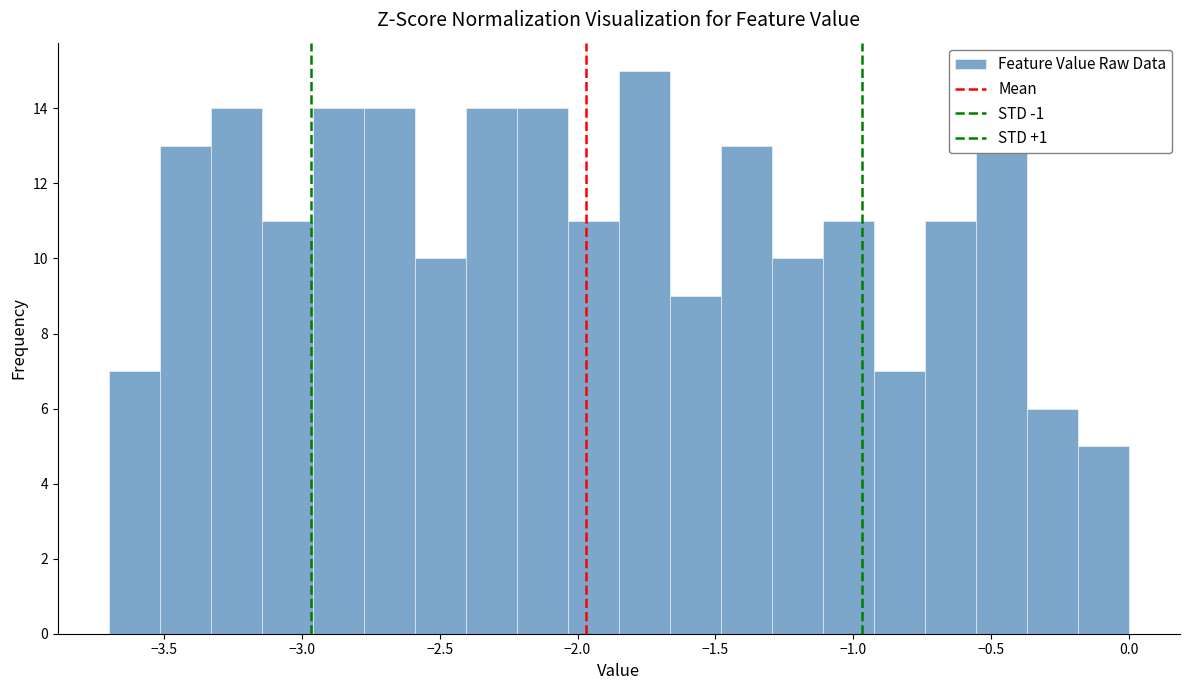

Around what value on the x-axis is the tallest bar? Give the approximate position of its centre, as read against the axis.

-1.75